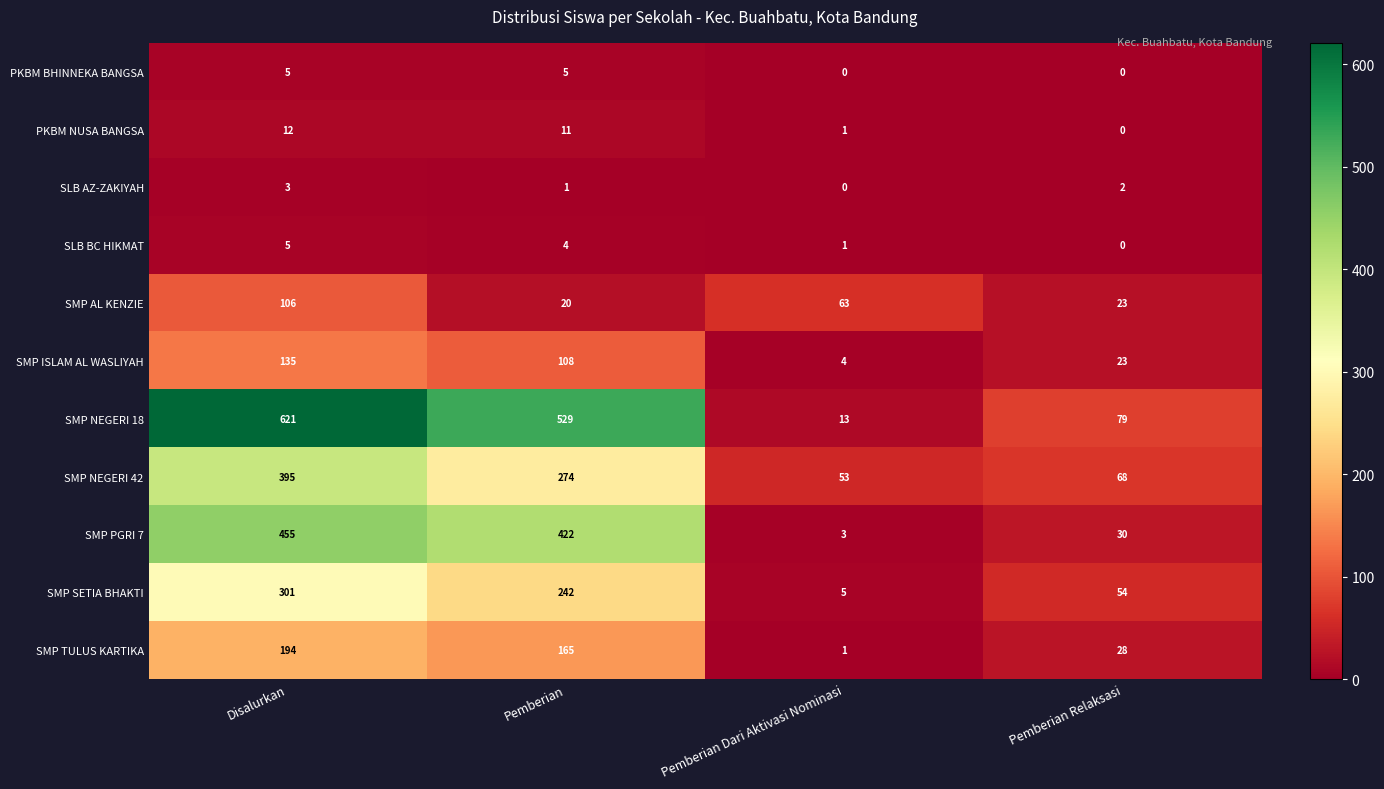

What is the total value across all series at Pemberian Dari Aktivasi Nominasi?

144